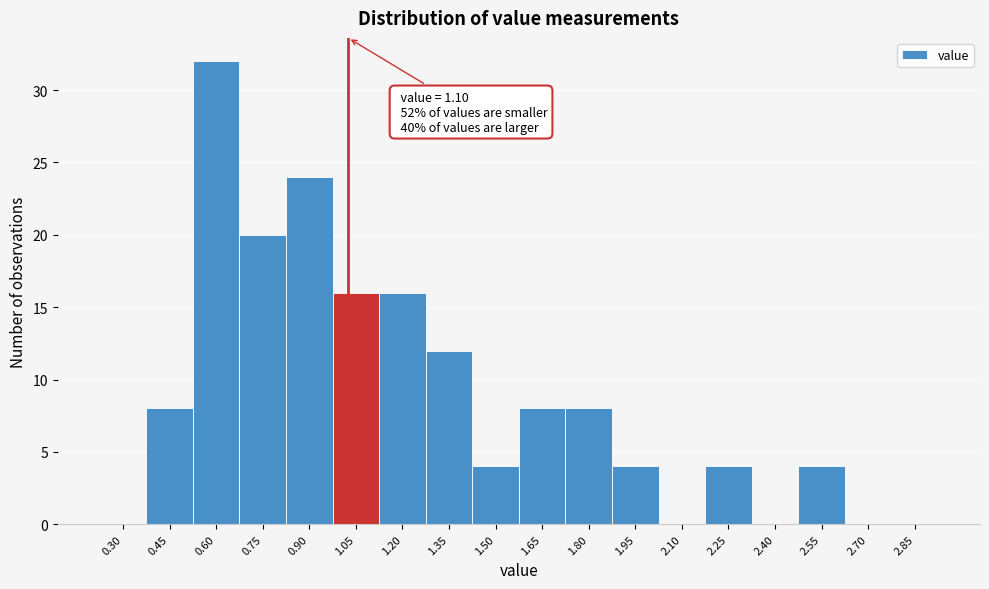

Reading left to right, list all the values displayed in this chart.

0.30=0	0.45=8	0.60=32	0.75=20	0.90=24	1.05=16	1.20=16	1.35=12	1.50=4	1.65=8	1.80=8	1.95=4	2.10=0	2.25=4	2.40=0	2.55=4	2.70=0	2.85=0